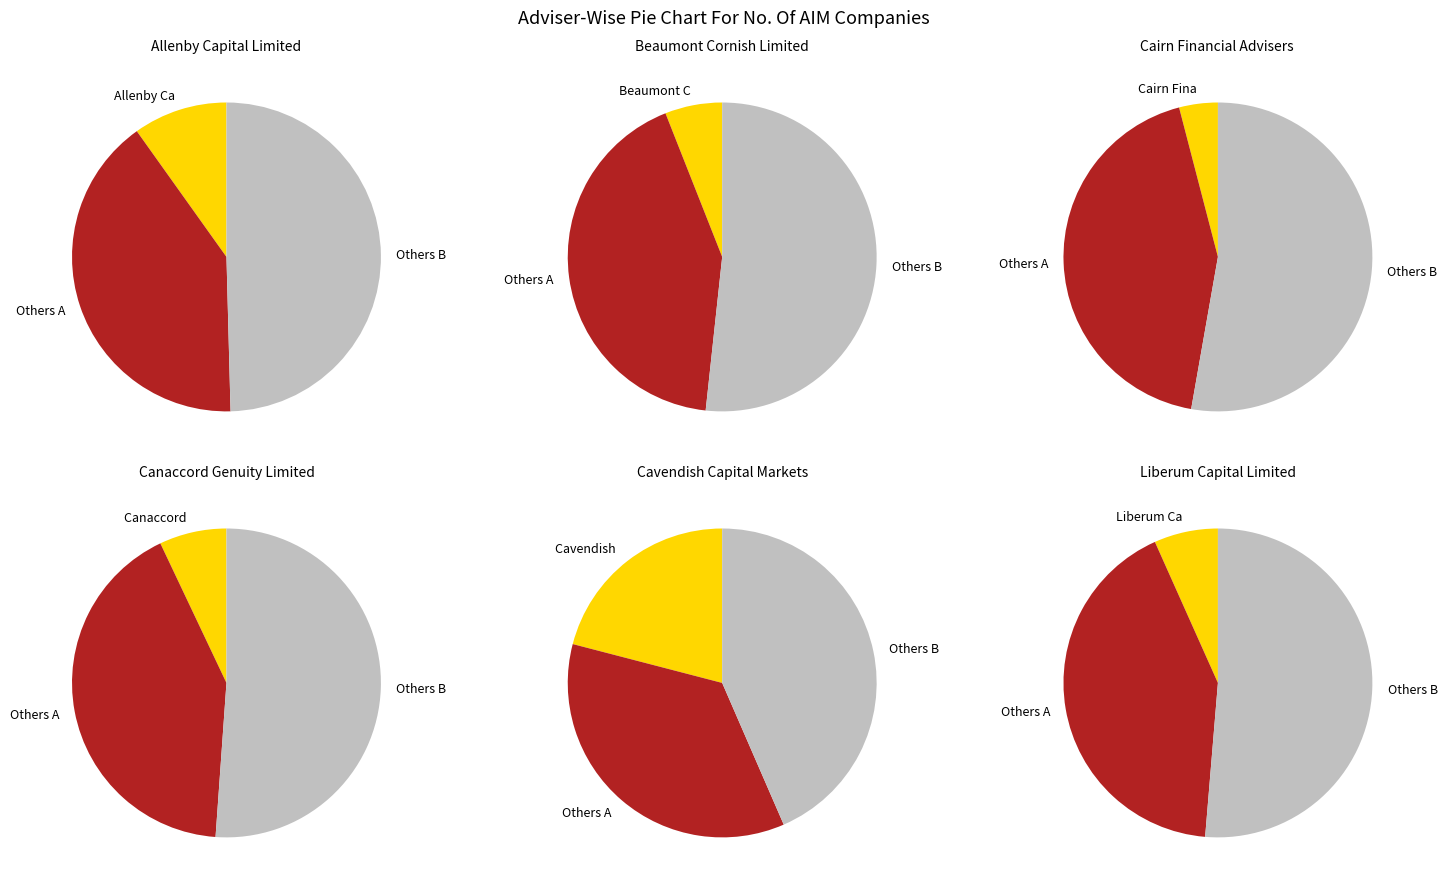

What is the ratio of the value at Canaccord Genuity Limited to the value at Allenby Capital Limited?

0.7